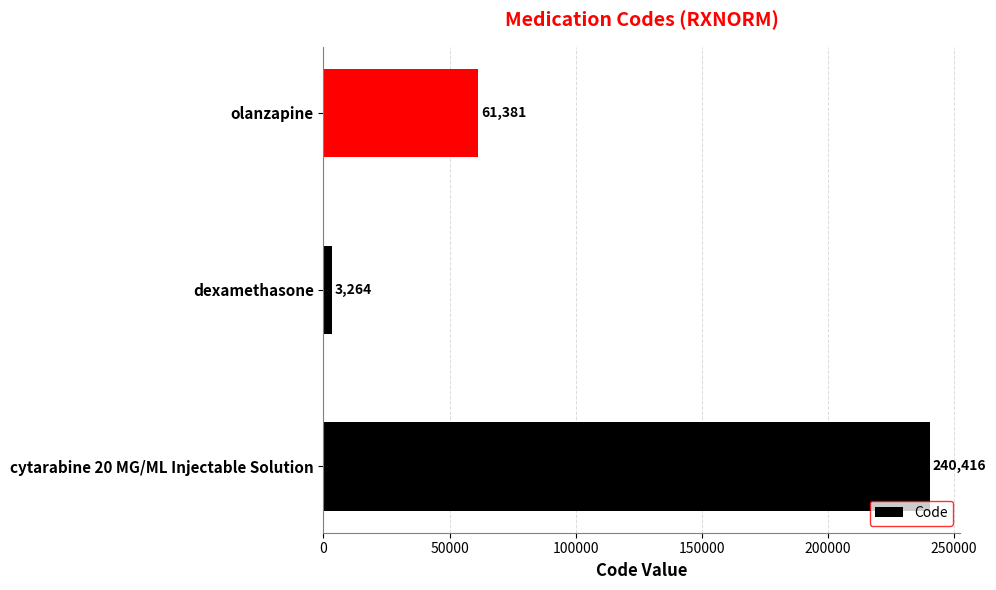

How many values are below 61381?

1